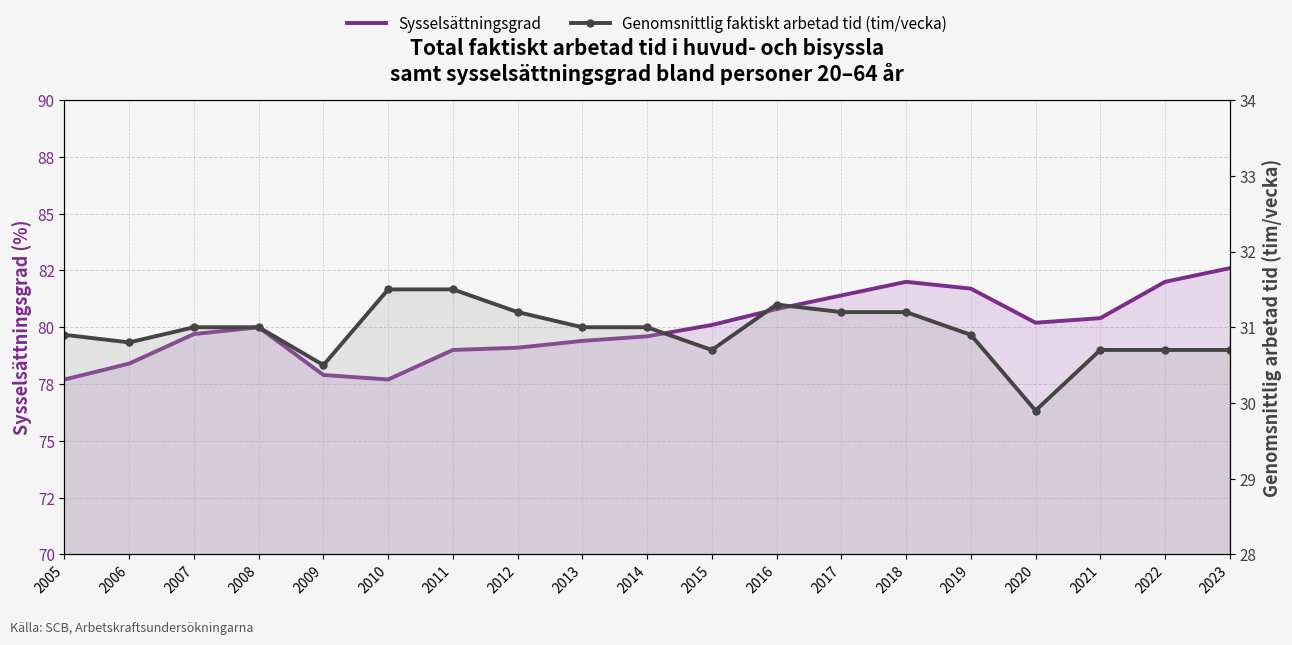

Reading right to left, transcribe all the data shown in this chart.

Sysselsättningsgrad: 82.6	82.0	80.4	80.2	81.7	82.0	81.4	80.8	80.1	79.6	79.4	79.1	79.0	77.7	77.9	80.0	79.7	78.4	77.7
Genomsnittlig faktiskt arbetad tid (tim/vecka): 30.7	30.7	30.7	29.9	30.9	31.2	31.2	31.3	30.7	31.0	31.0	31.2	31.5	31.5	30.5	31.0	31.0	30.8	30.9